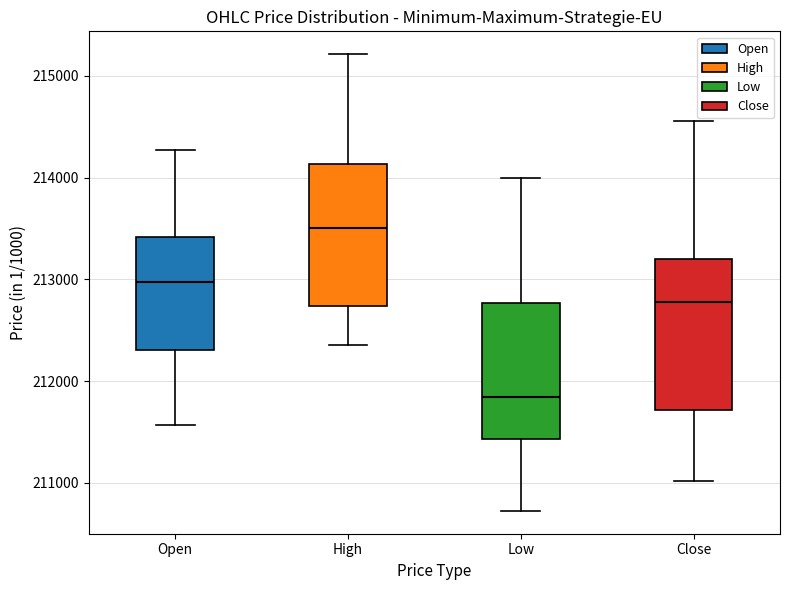

Reading left to right, read every box against the y-axis: the position of its median line, the range the box covers, and the ends of its whiskers. The values are not printed on the chart, so give them approximately, as read against the axis.

Open: median 213000, box 212300 to 213400, whiskers 211600 to 214300
High: median 213500, box 212700 to 214100, whiskers 212400 to 215200
Low: median 211800, box 211400 to 212800, whiskers 210700 to 214000
Close: median 212800, box 211700 to 213200, whiskers 211000 to 214600